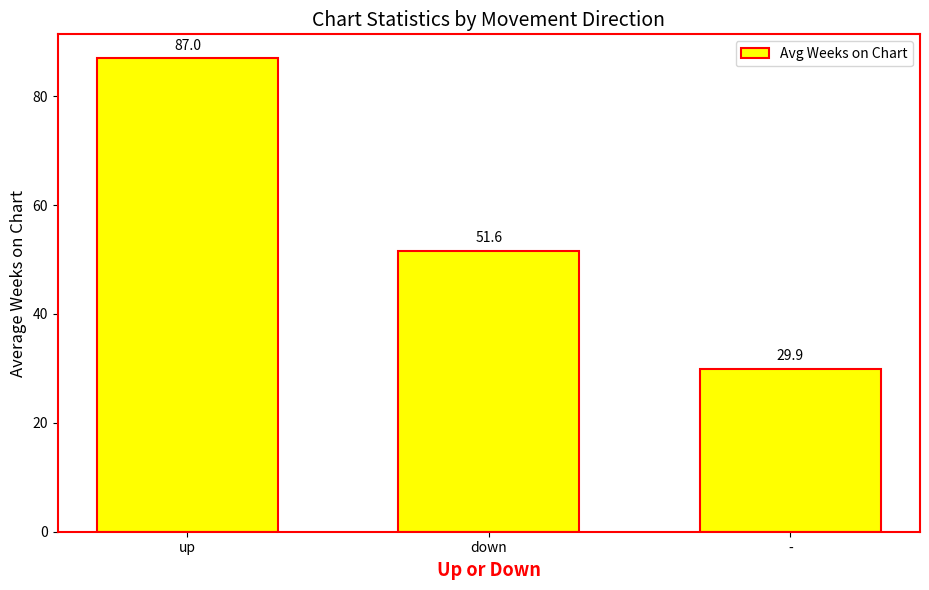

What is the sum of the values at - and up?

116.9